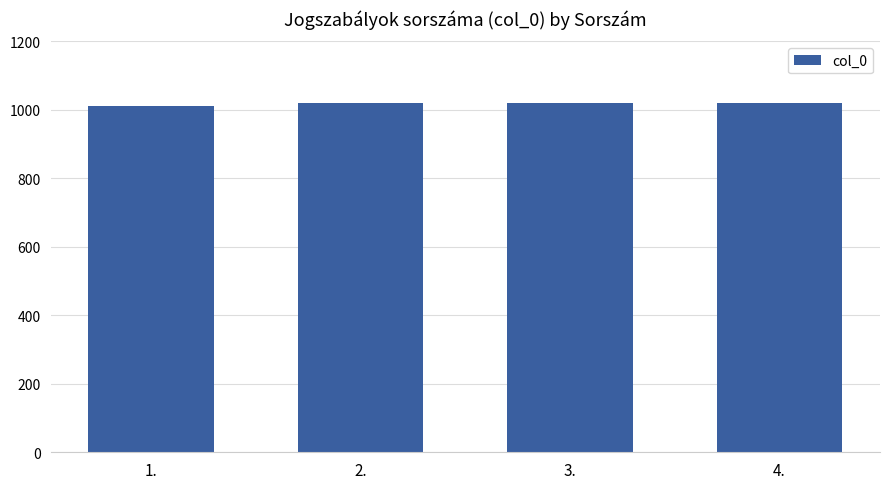

Reading left to right, extract all data points from this chart.

1010	1020	1020	1020